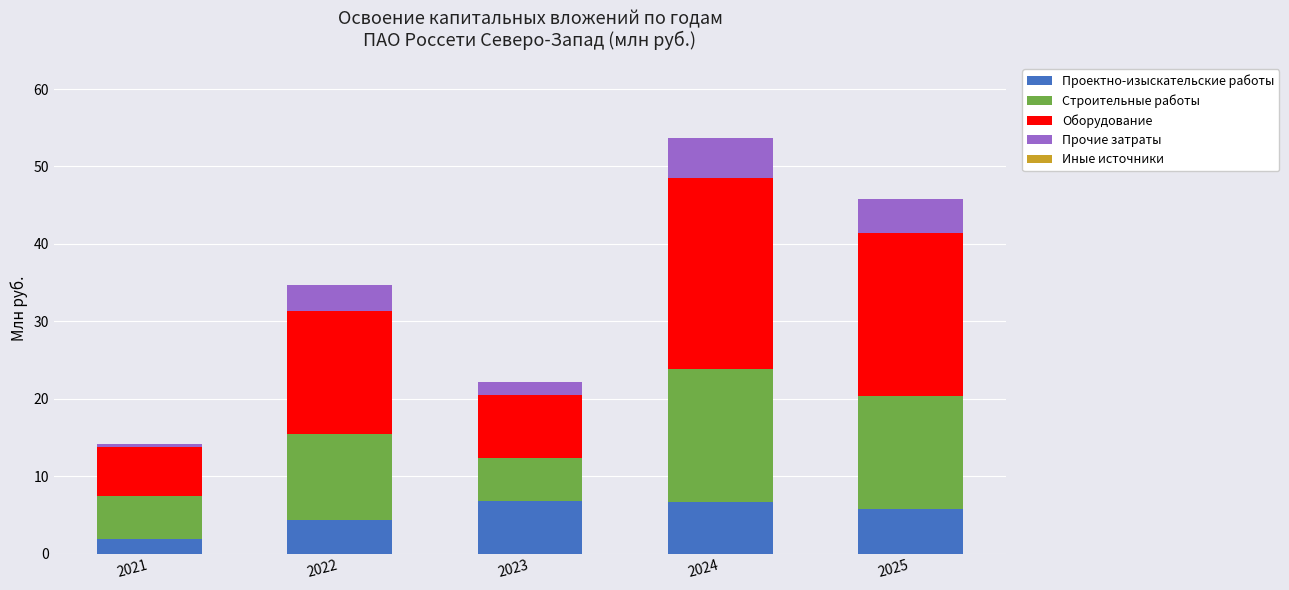

How many categories are shown in the chart?

5